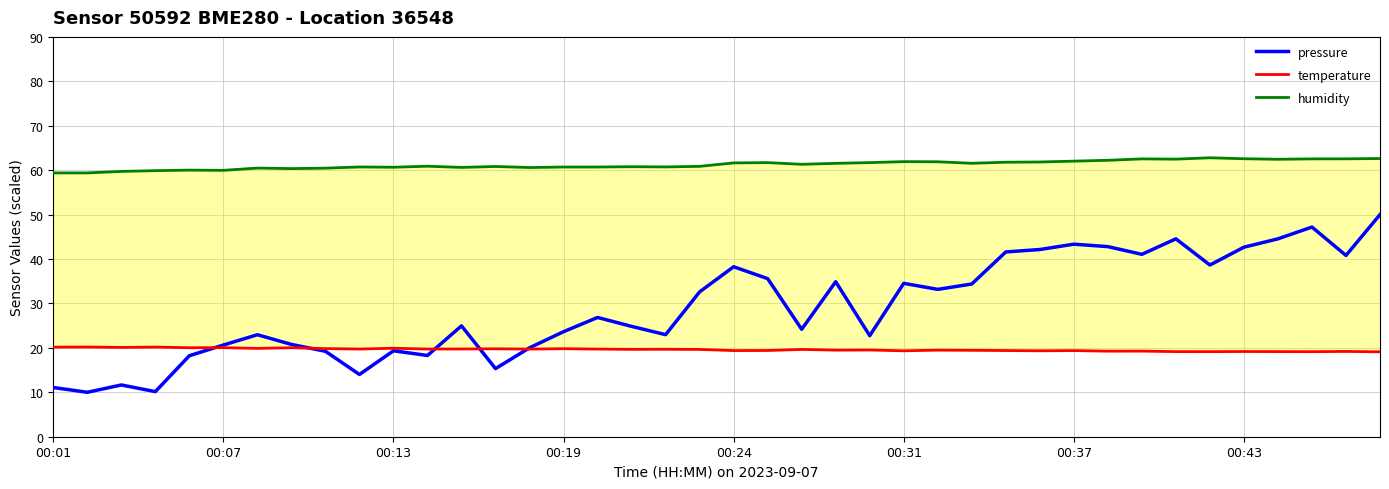

The humidity series shows 37.5 at 12. True or false?

False